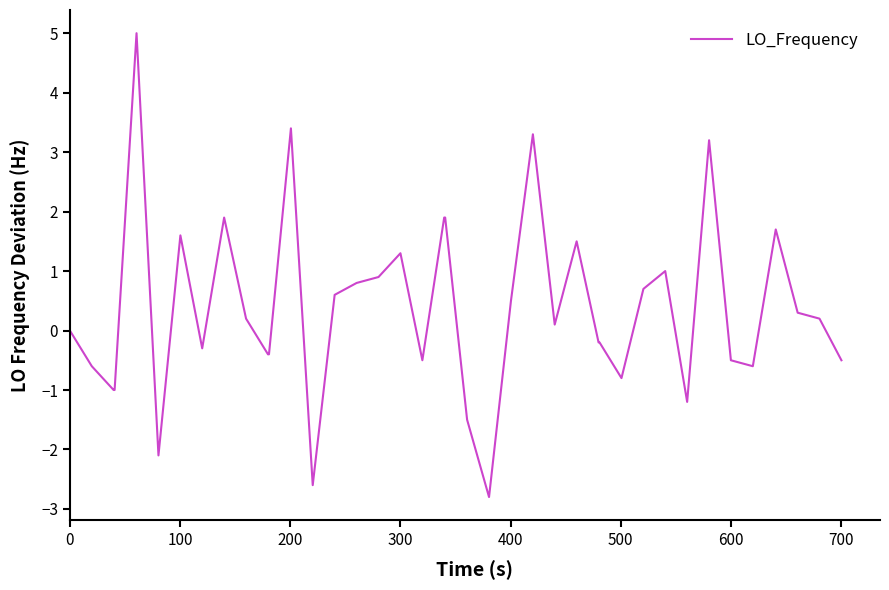

What is the maximum value shown in the chart?

5.0